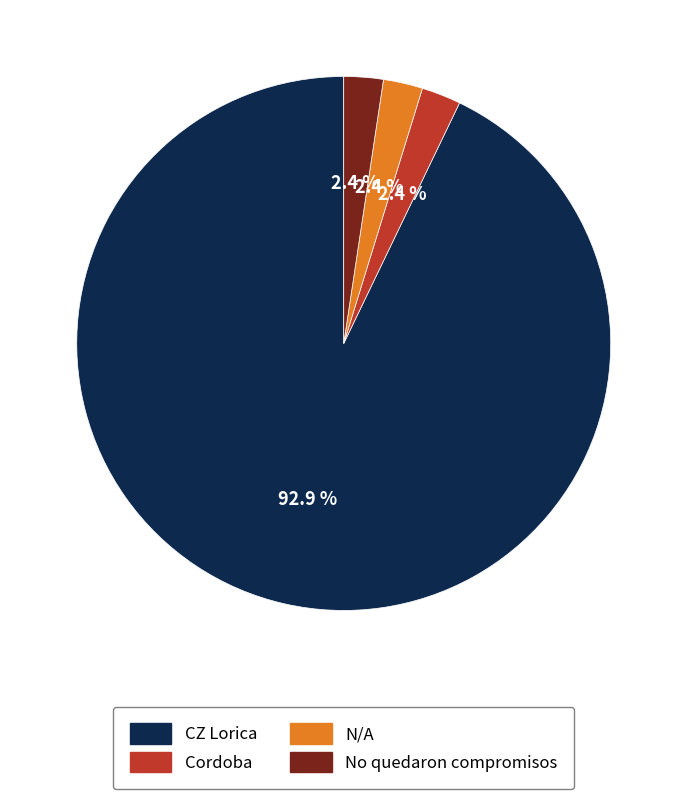

Is the sum of Cordoba and CZ Lorica greater than half?

Yes